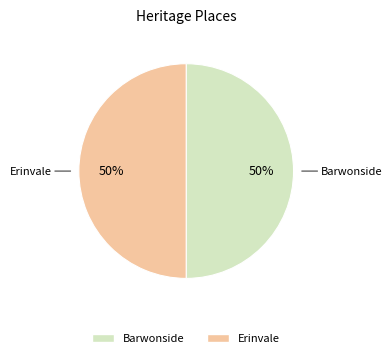

What is the ratio of the value at Erinvale to the value at Barwonside?

1.0